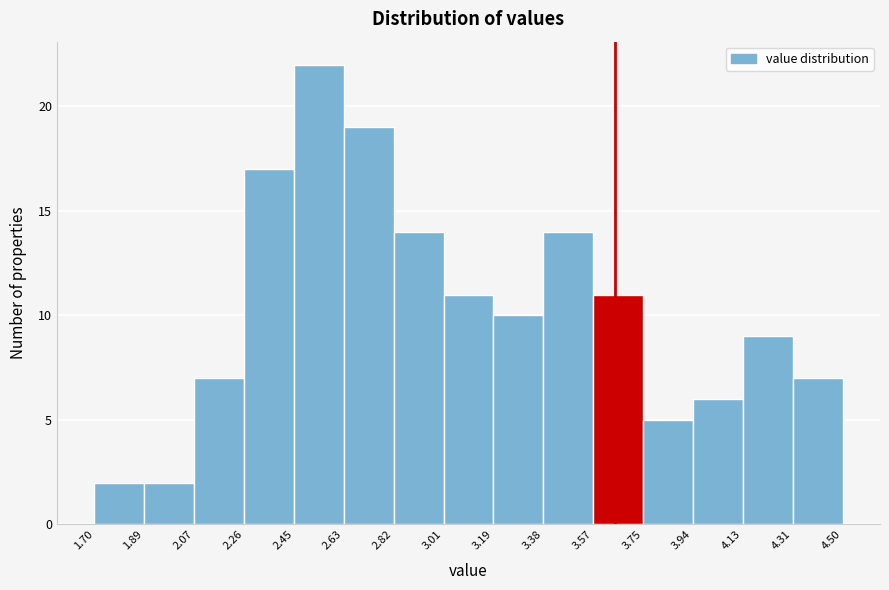

Reading left to right, transcribe this chart: for each bar, give the range it covers on the x-axis and its height. The values are not printed on the chart, so give them approximately, as read against the axis.

1.70 to 1.89: 2
1.89 to 2.07: 2
2.07 to 2.26: 7
2.26 to 2.45: 17
2.45 to 2.63: 22
2.63 to 2.82: 19
2.82 to 3.01: 14
3.01 to 3.19: 11
3.19 to 3.38: 10
3.38 to 3.57: 14
3.57 to 3.75: 11
3.75 to 3.94: 5
3.94 to 4.13: 6
4.13 to 4.31: 9
4.31 to 4.50: 7